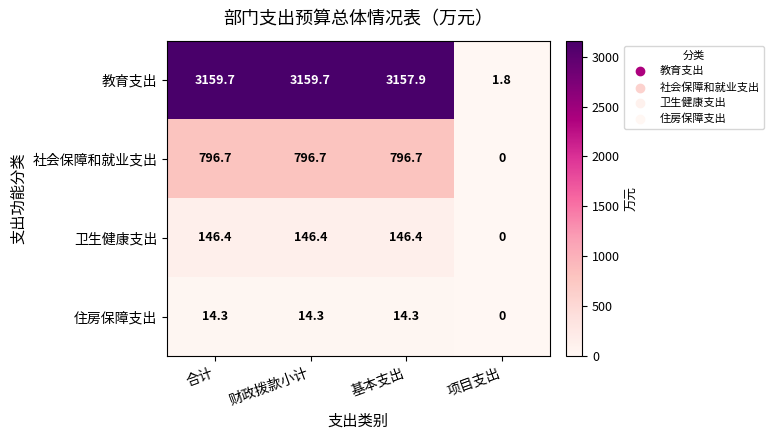

Reading left to right, transcribe all the data shown in this chart.

教育支出: 3159.7	3159.7	3157.9	1.8
社会保障和就业支出: 796.7	796.7	796.7	0.0
卫生健康支出: 146.4	146.4	146.4	0.0
住房保障支出: 14.3	14.3	14.3	0.0